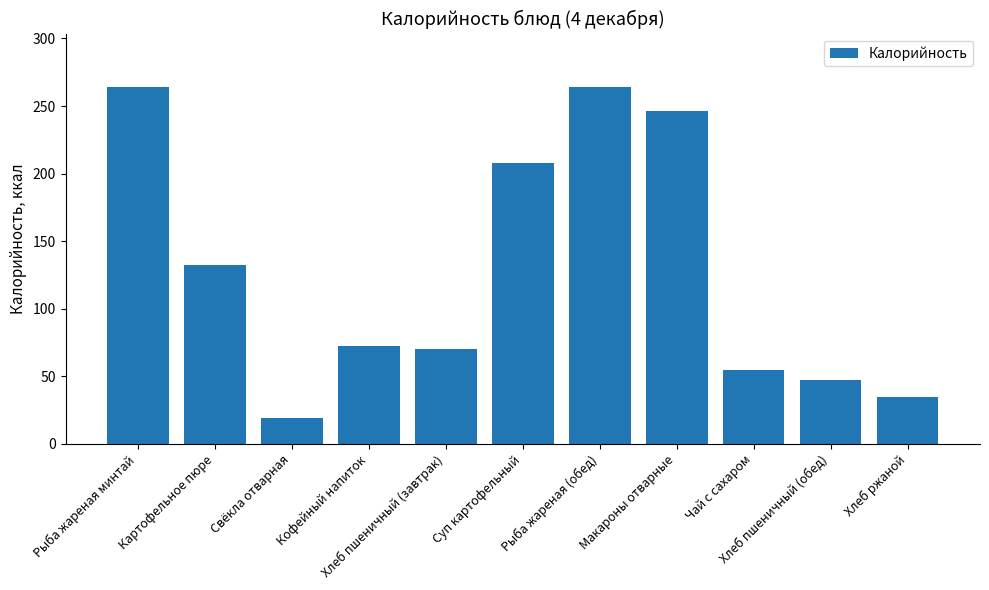

Does the chart contain stacked bars?

No